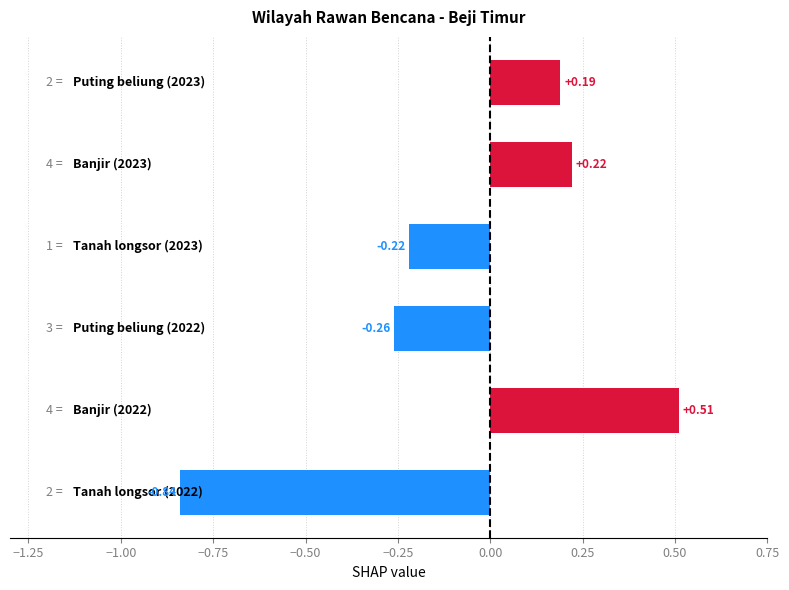

What is the sum of all values?

-0.4